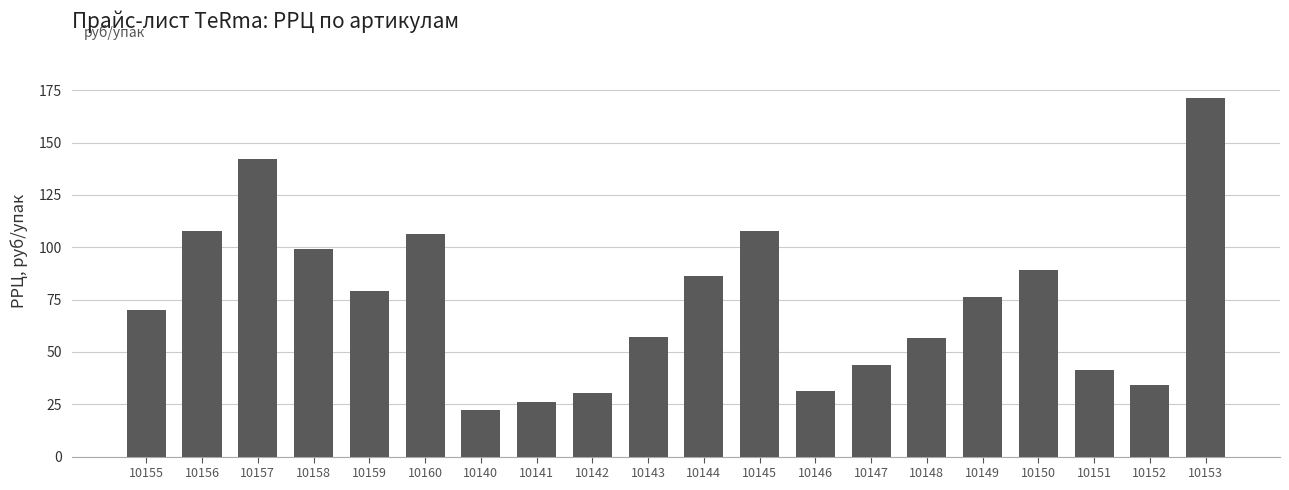

Is it true that the value at 10152 is 34.1?

True